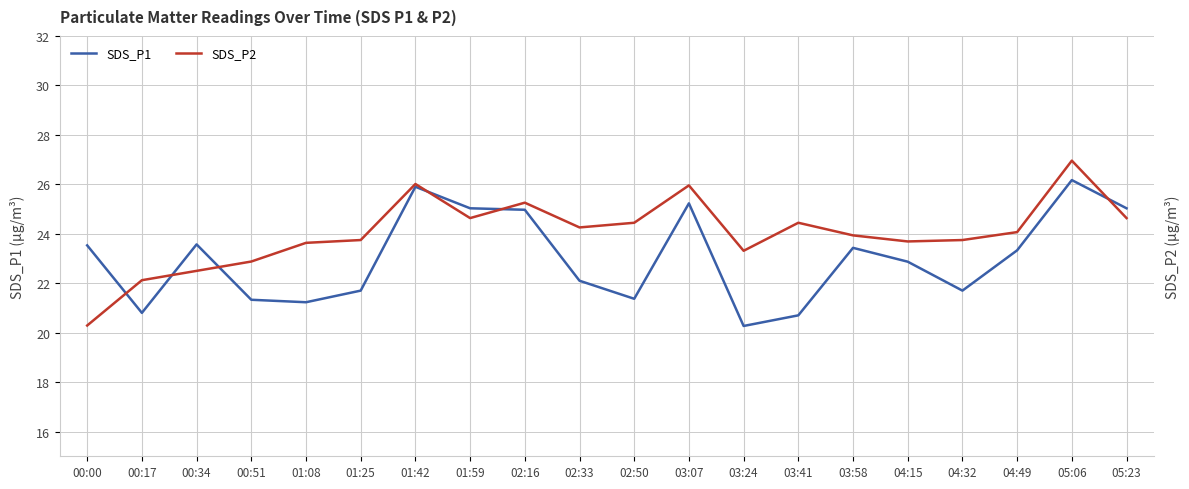

At which category does SDS_P2 reach its first local peak?

01:42